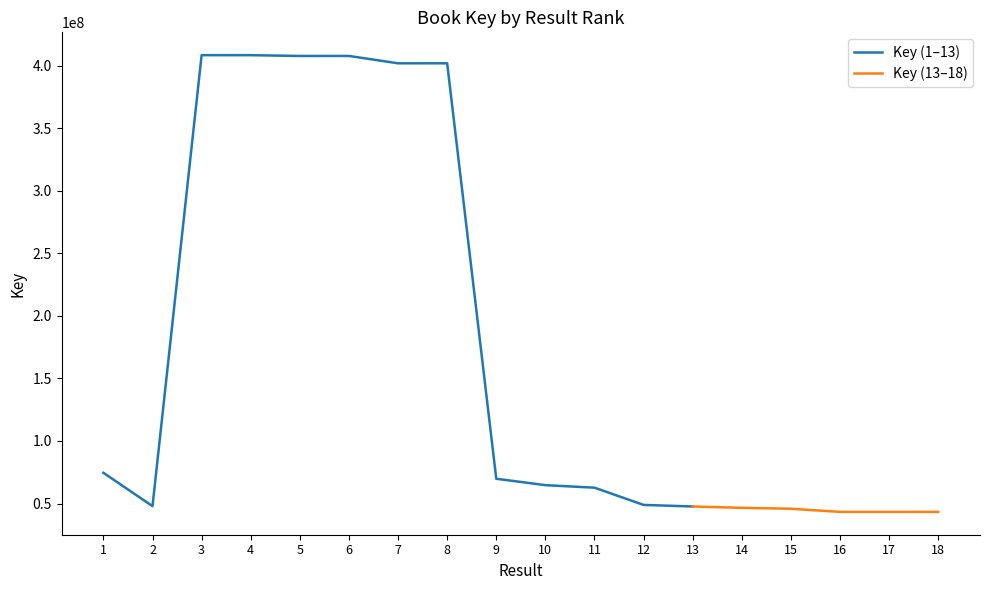

The chart shows a value of 62673214 at 11. True or false?

True